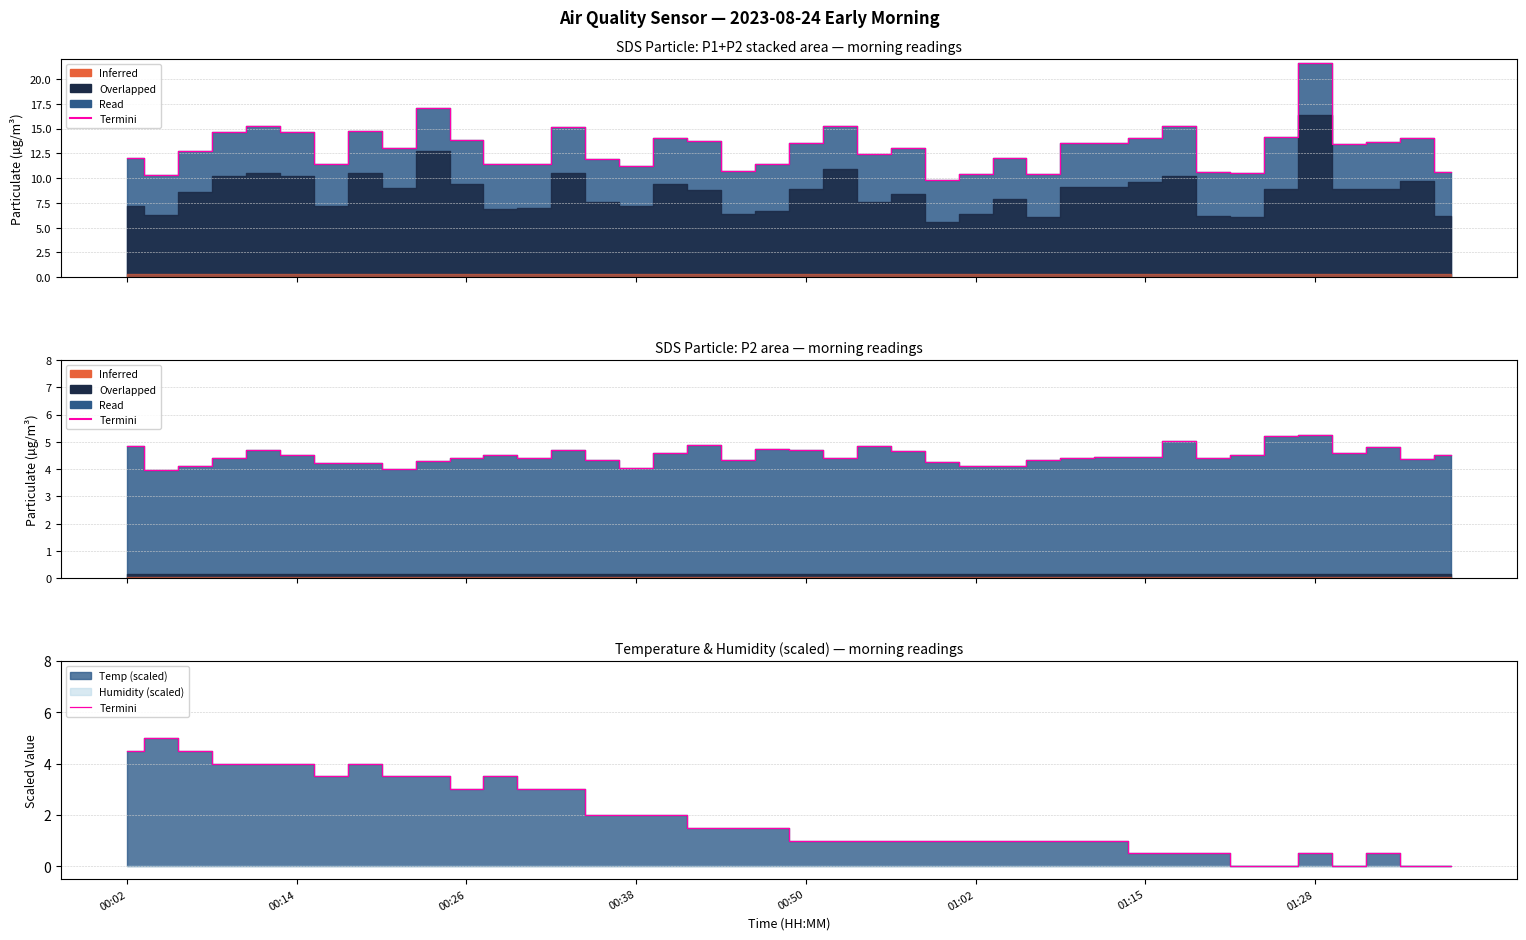

Reading left to right, what are all the values shown in this chart?

4.5	5.0	4.5	4.0	4.0	4.0	3.5	4.0	3.5	3.5	3.0	3.5	3.0	3.0	2.0	2.0	2.0	1.5	1.5	1.5	1.0	1.0	1.0	1.0	1.0	1.0	1.0	1.0	1.0	1.0	0.5	0.5	0.5	0.0	0.0	0.5	0.0	0.5	0.0	0.0